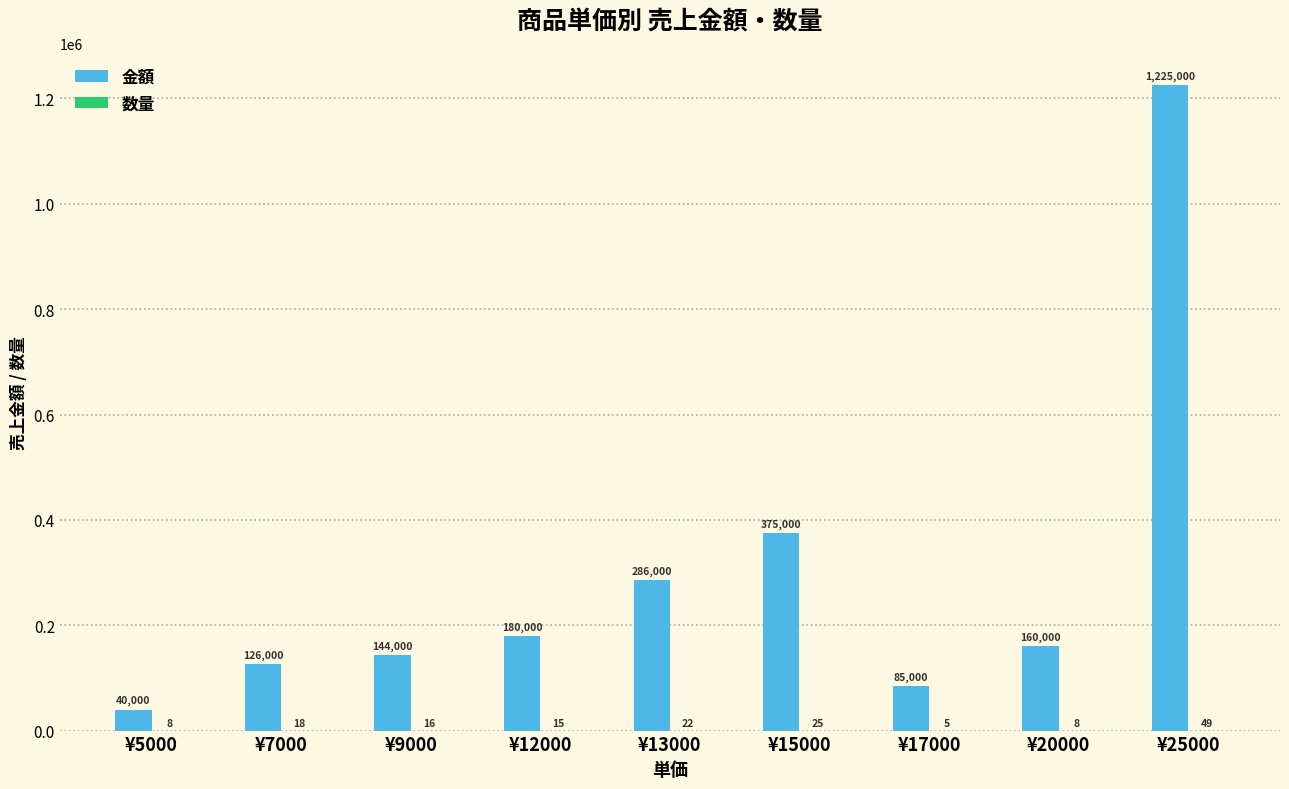

True or false: 金額 has a value of 375000 at ¥15000.

True